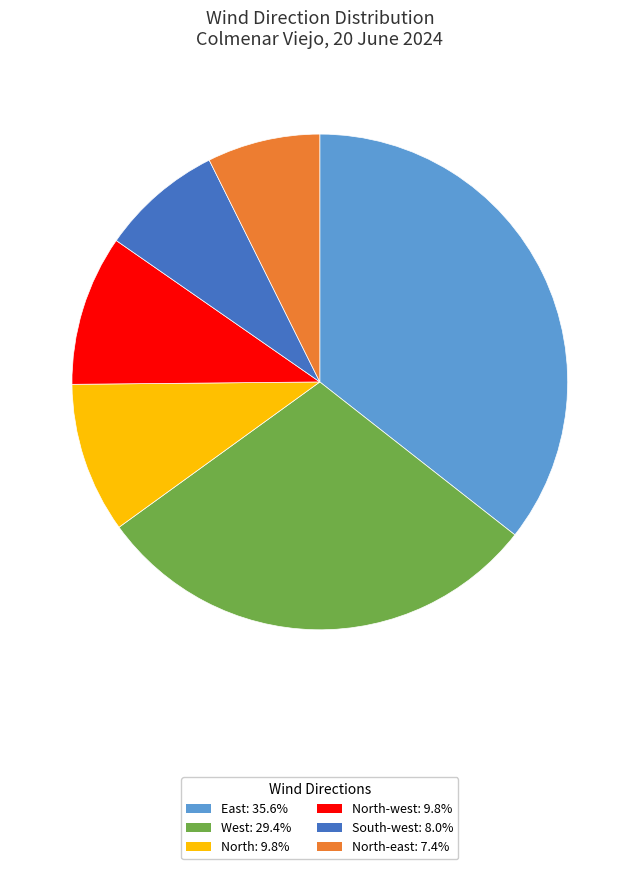

Count the number of slices in the pie.

6